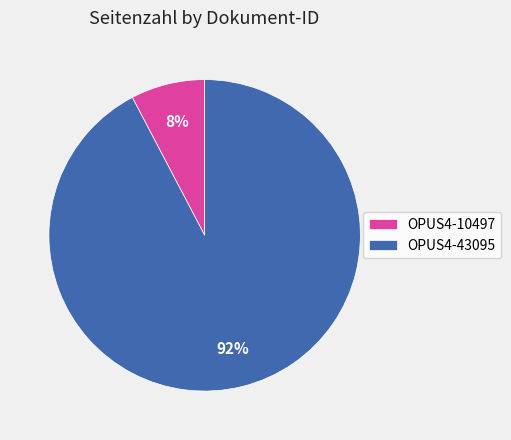

To the nearest percent, what is the average slice percentage?

50%